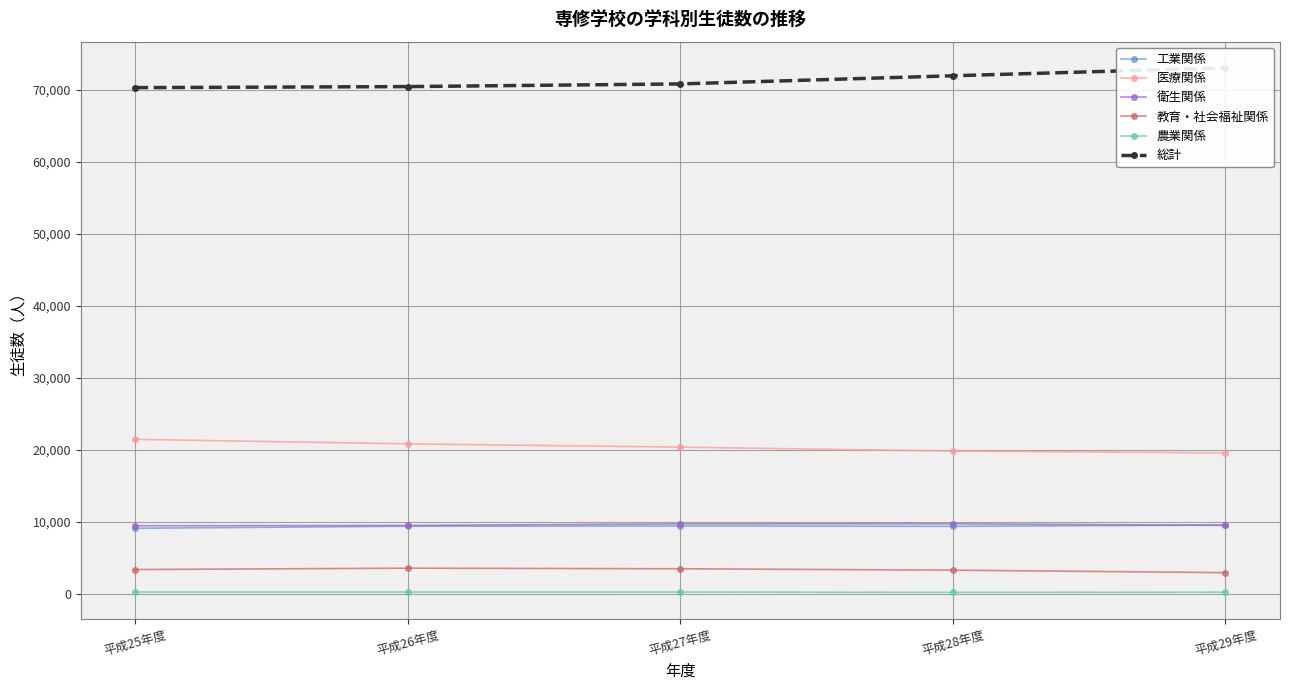

Between 平成27年度 and 平成25年度, which is larger?

平成27年度